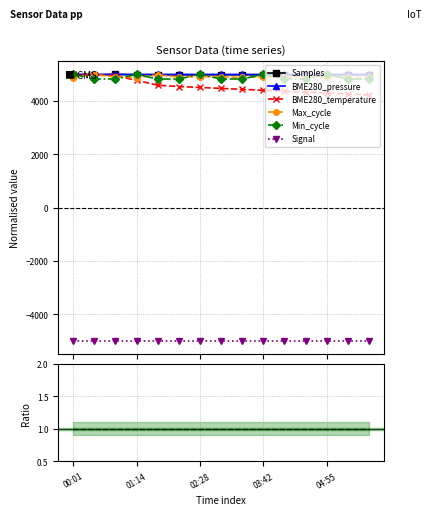

How many categories are shown in the chart?

15